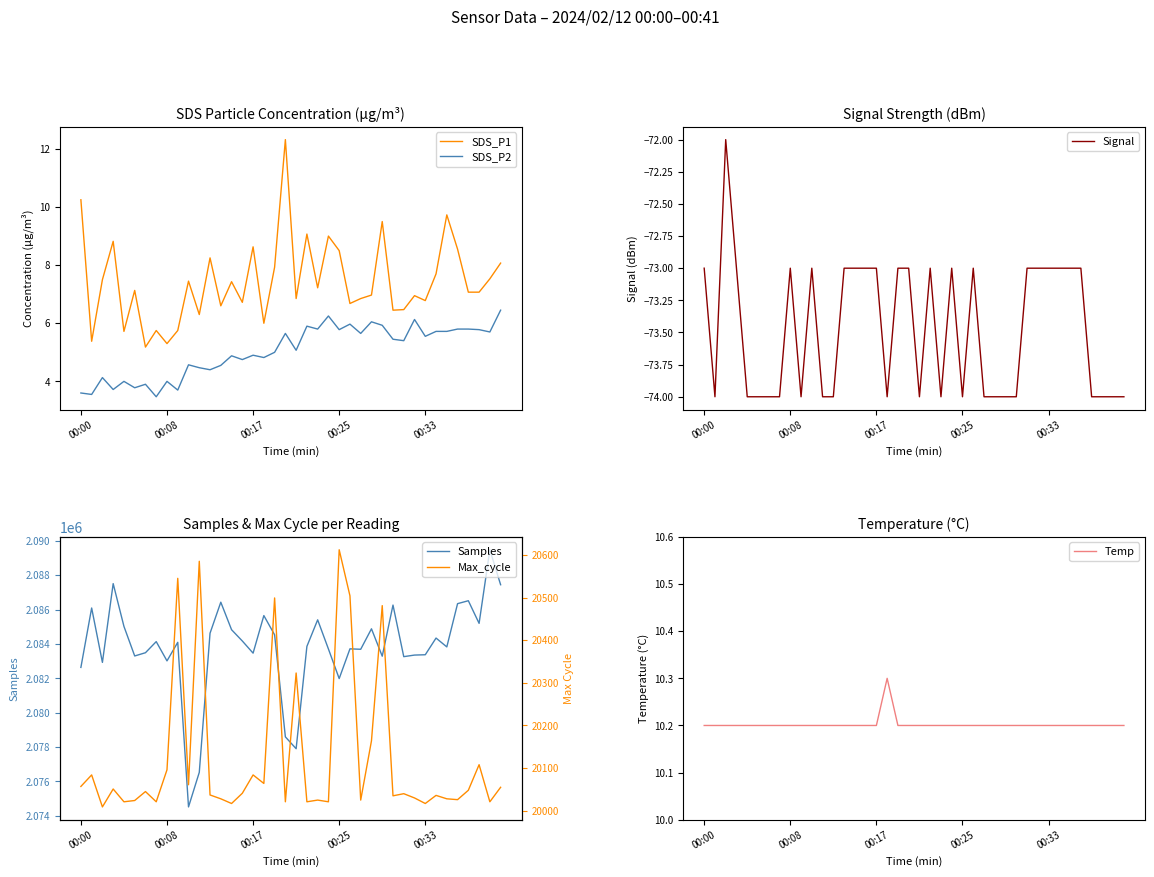

True or false: SDS_P1 and SDS_P2 cross at least once.

False